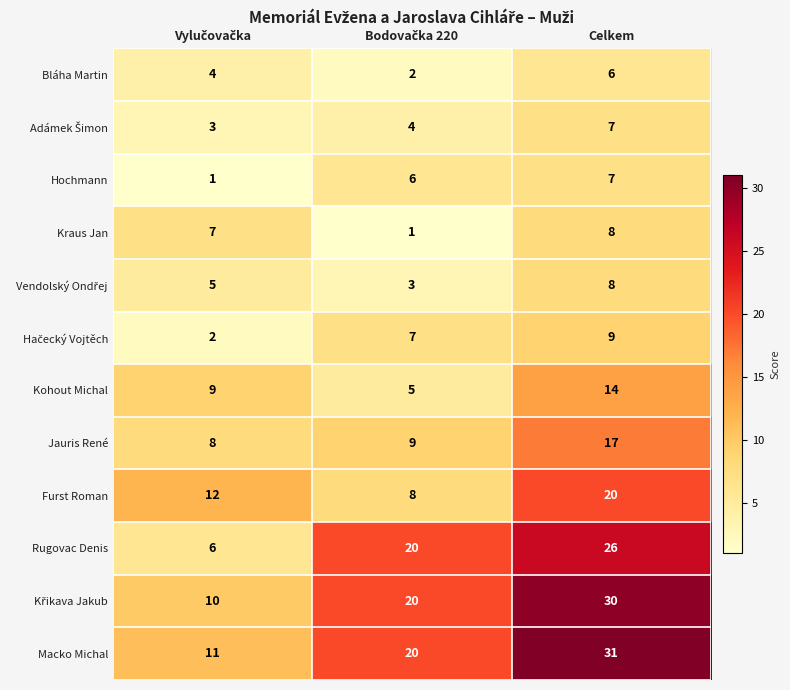

Is it true that Furst Roman equals 20 at Celkem?

True